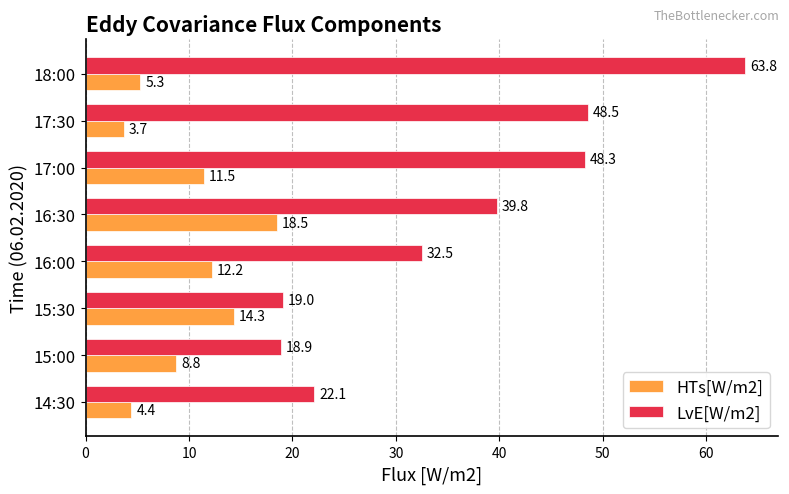

List the series in order of their peak value, highest first.

LvE[W/m2], HTs[W/m2]